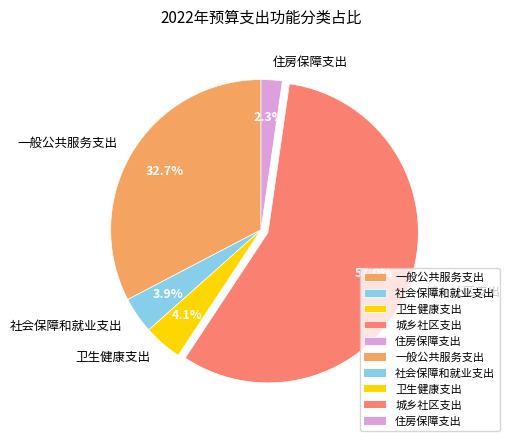

To the nearest percent, what is the combined percentage of 城乡社区支出 and 住房保障支出?

59%